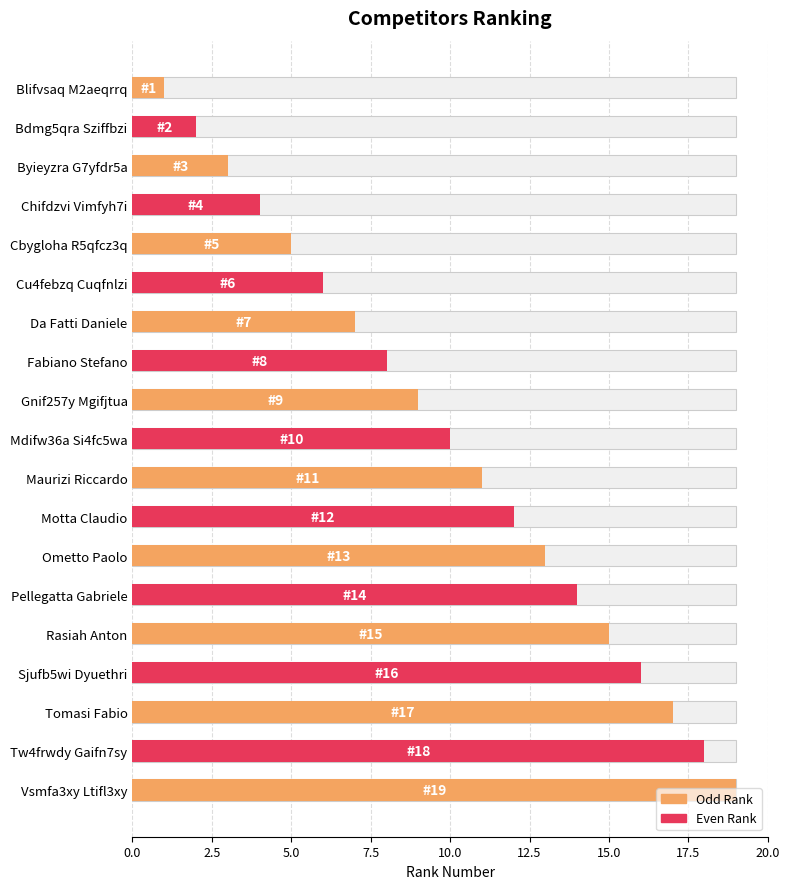

Are the bars grouped side by side (vs. stacked)?

No